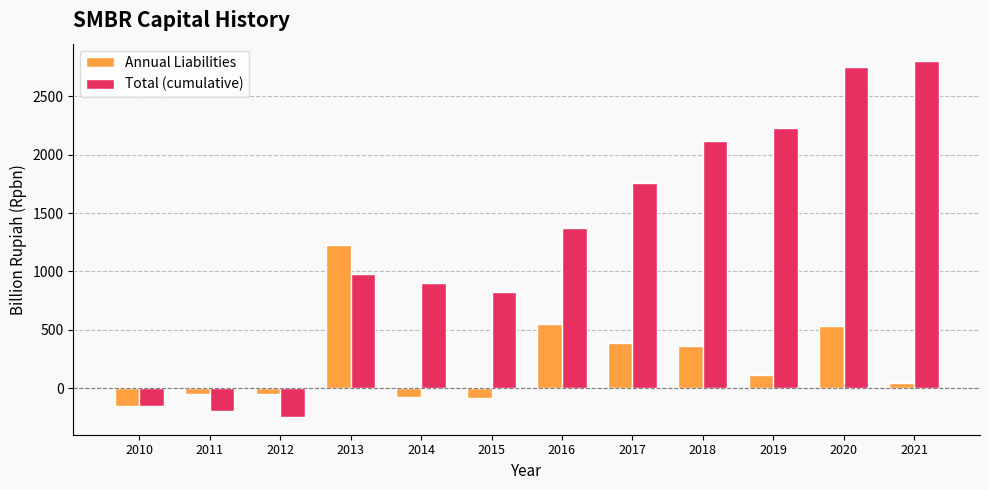

How many values in the Total (cumulative) series are below 1372?

6